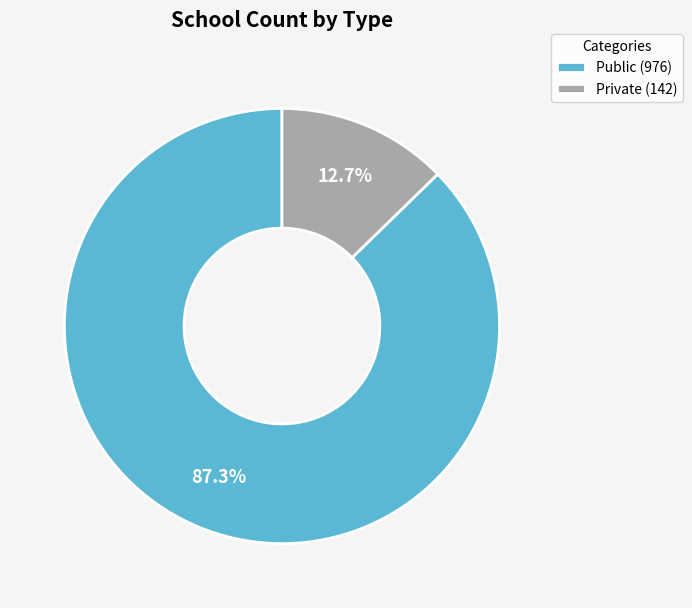

To the nearest percent, what portion does Public represent?

87%